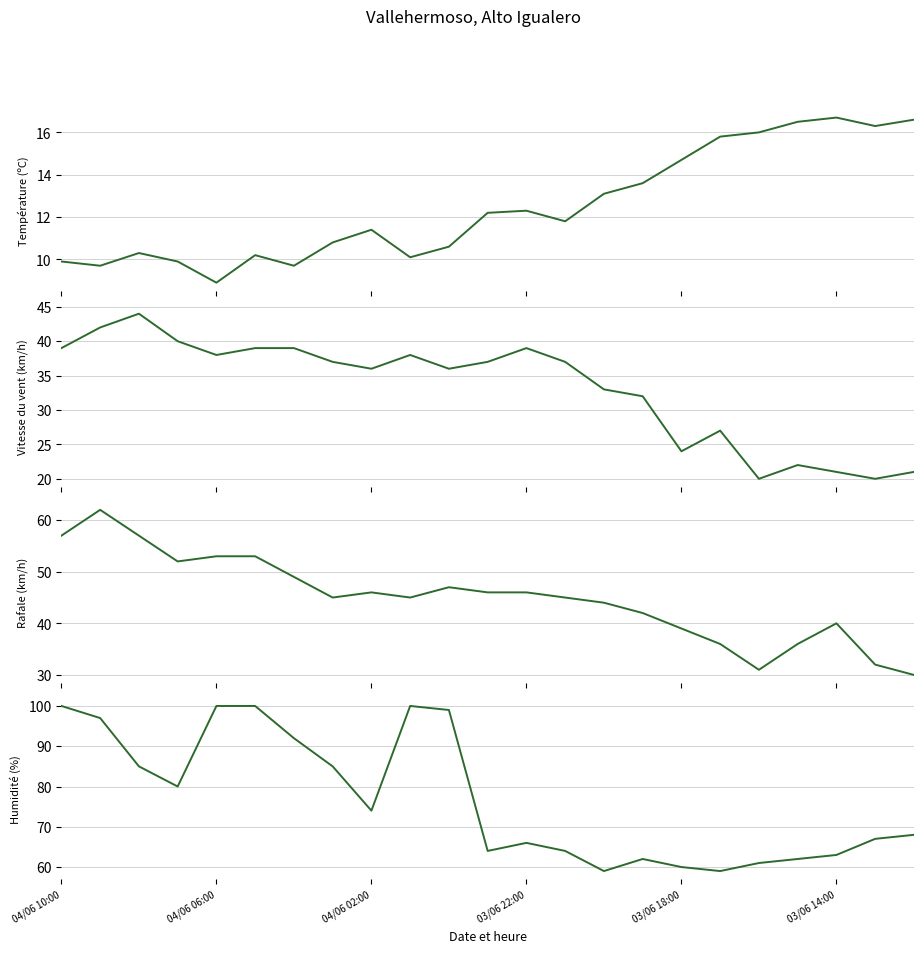

True or false: Rafale (km/h) has more than 0 interior local peaks.

True